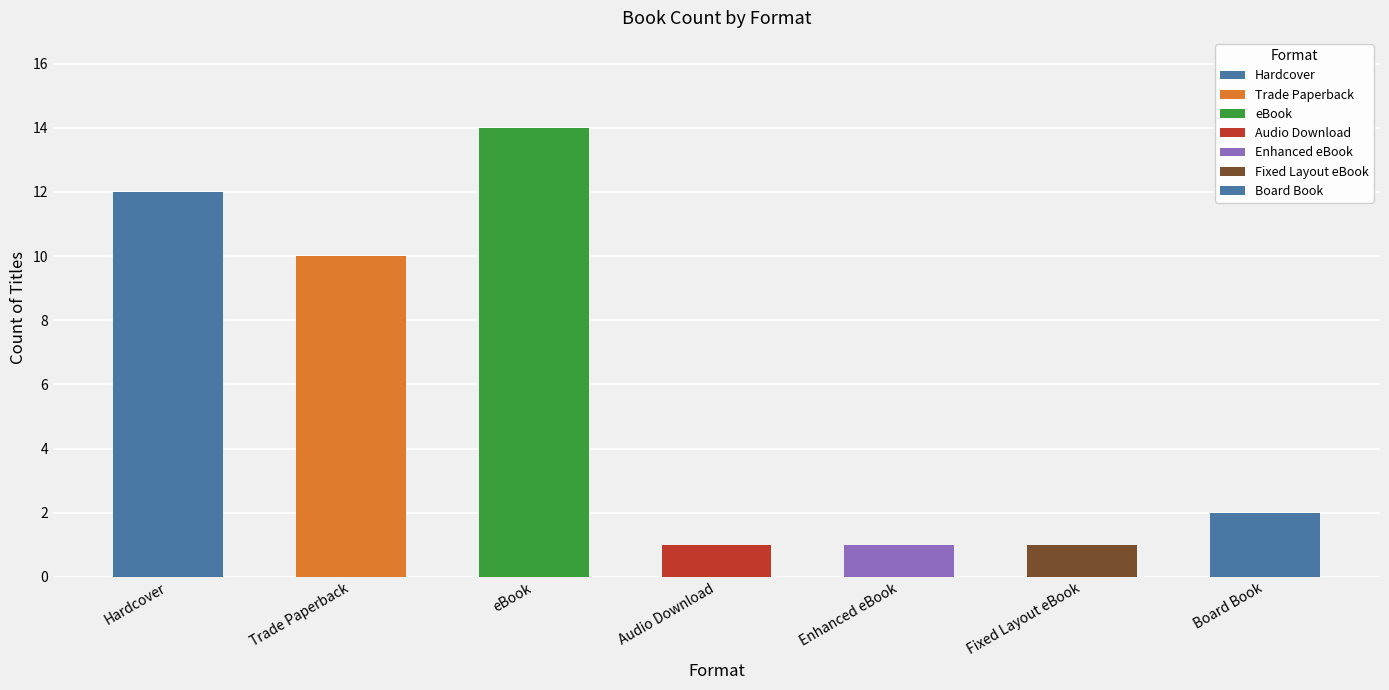

What is the approximate value at Audio Download?

1